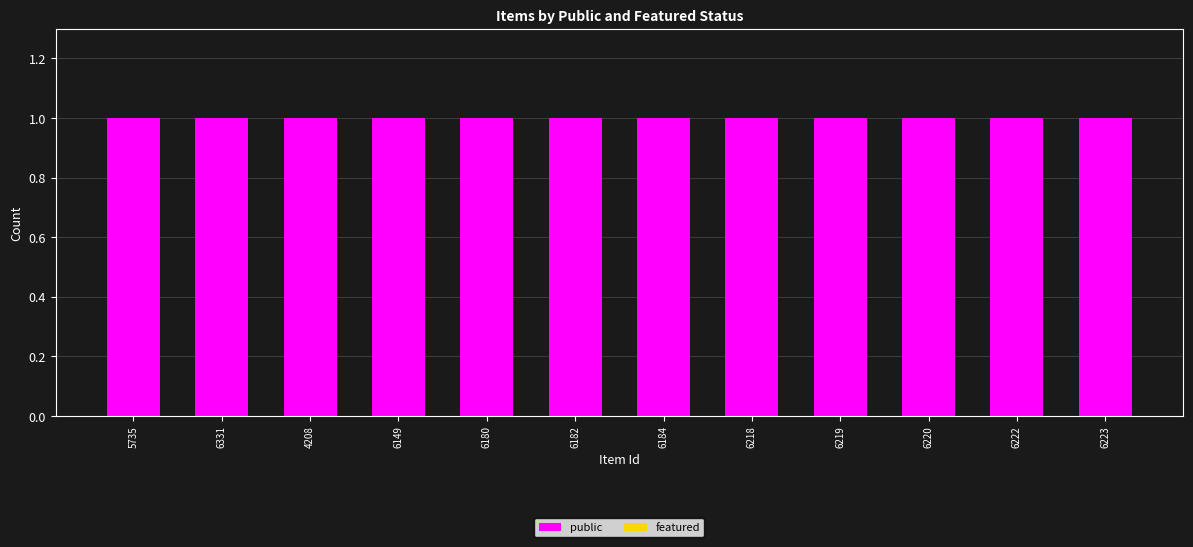

Reading left to right, extract all data points from this chart.

public: 1	1	1	1	1	1	1	1	1	1	1	1
featured: 0	0	0	0	0	0	0	0	0	0	0	0